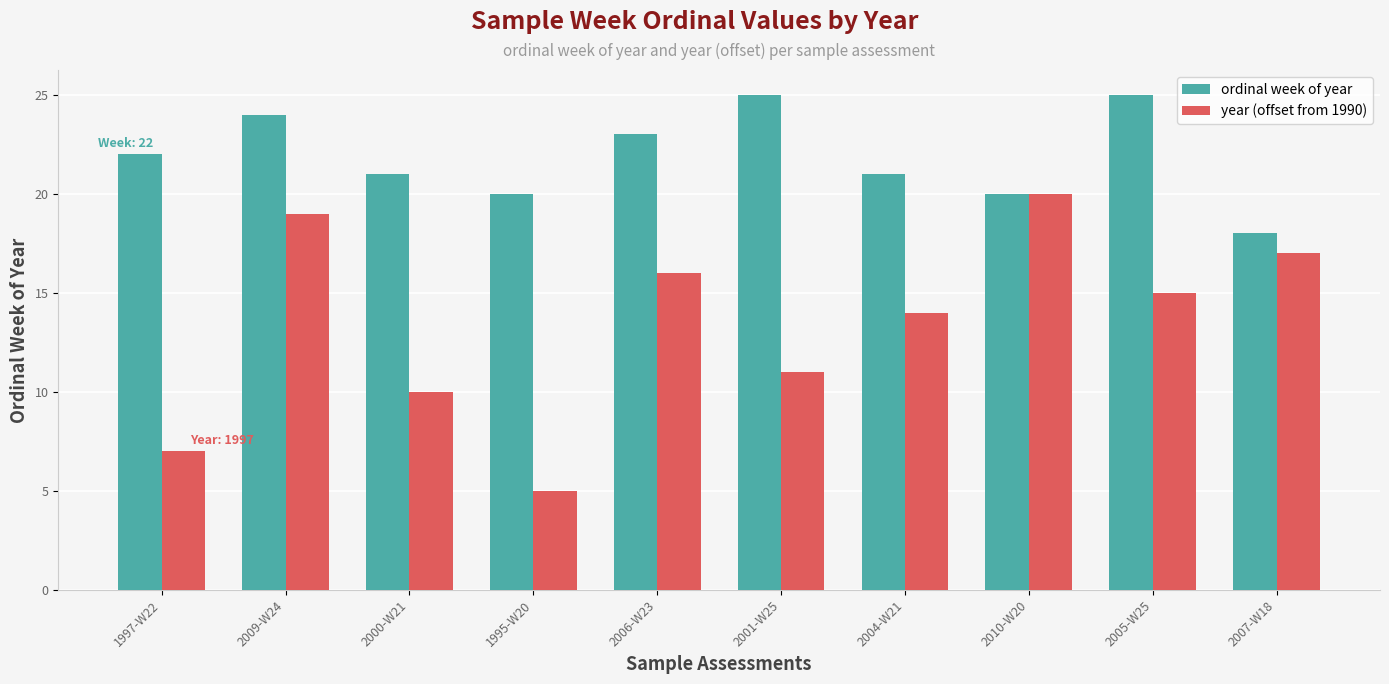

What is the value of the year (offset from 1990) bar at the 7th from the left?

14